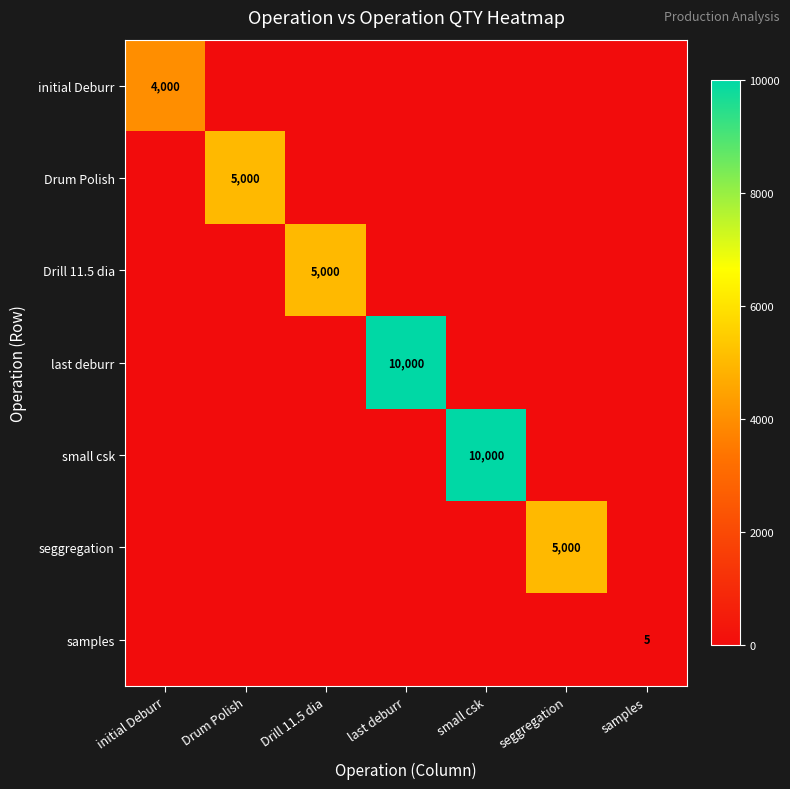

Which has a higher value, Drill 11.5 dia or seggregation?

Drill 11.5 dia